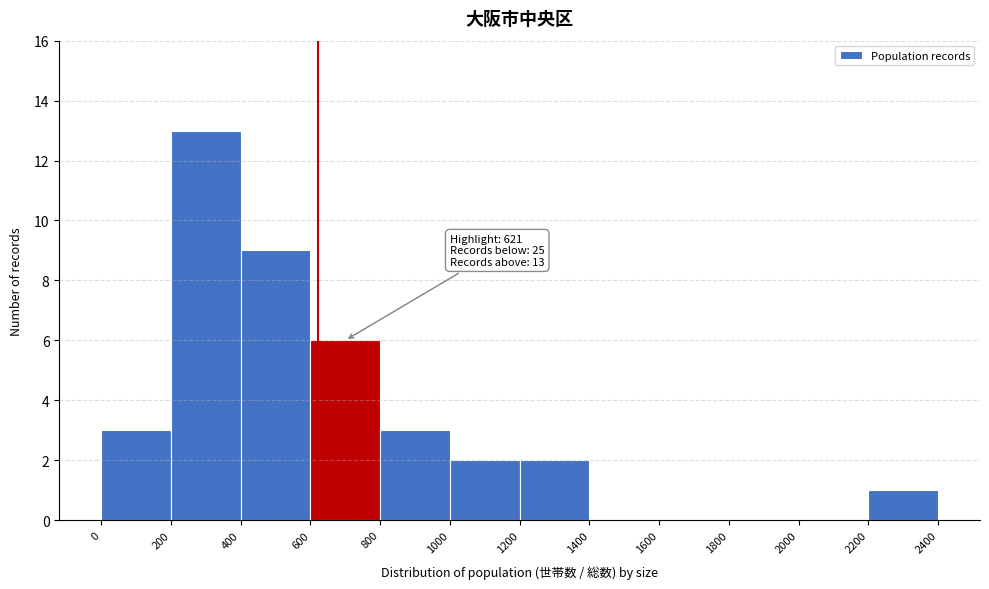

Which range on the x-axis has the tallest bar?

200 to 400